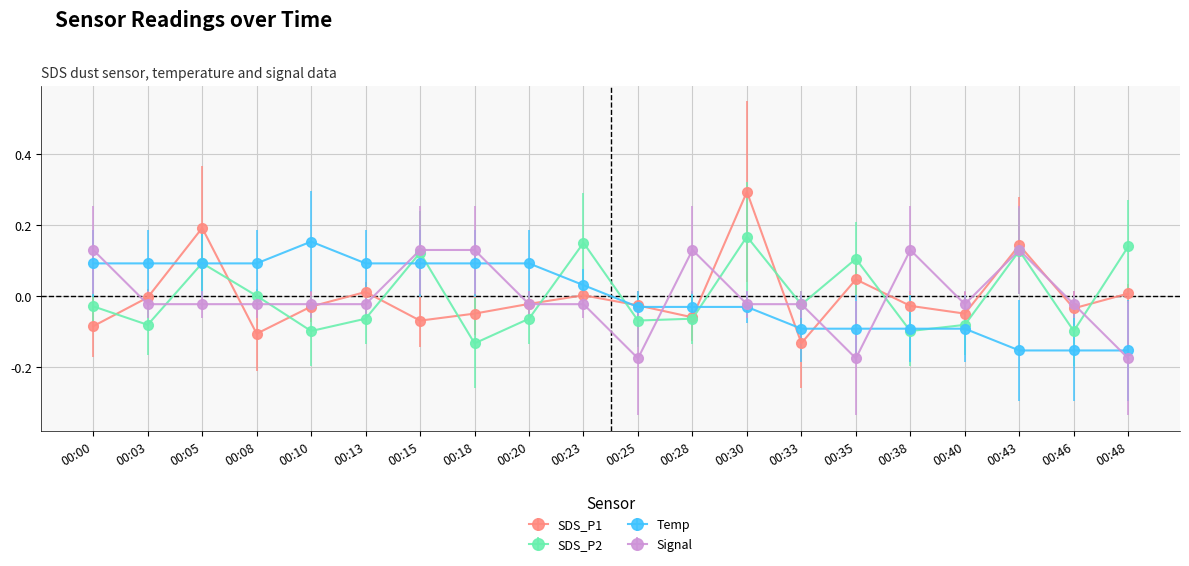

What is the greatest value displayed?

0.3